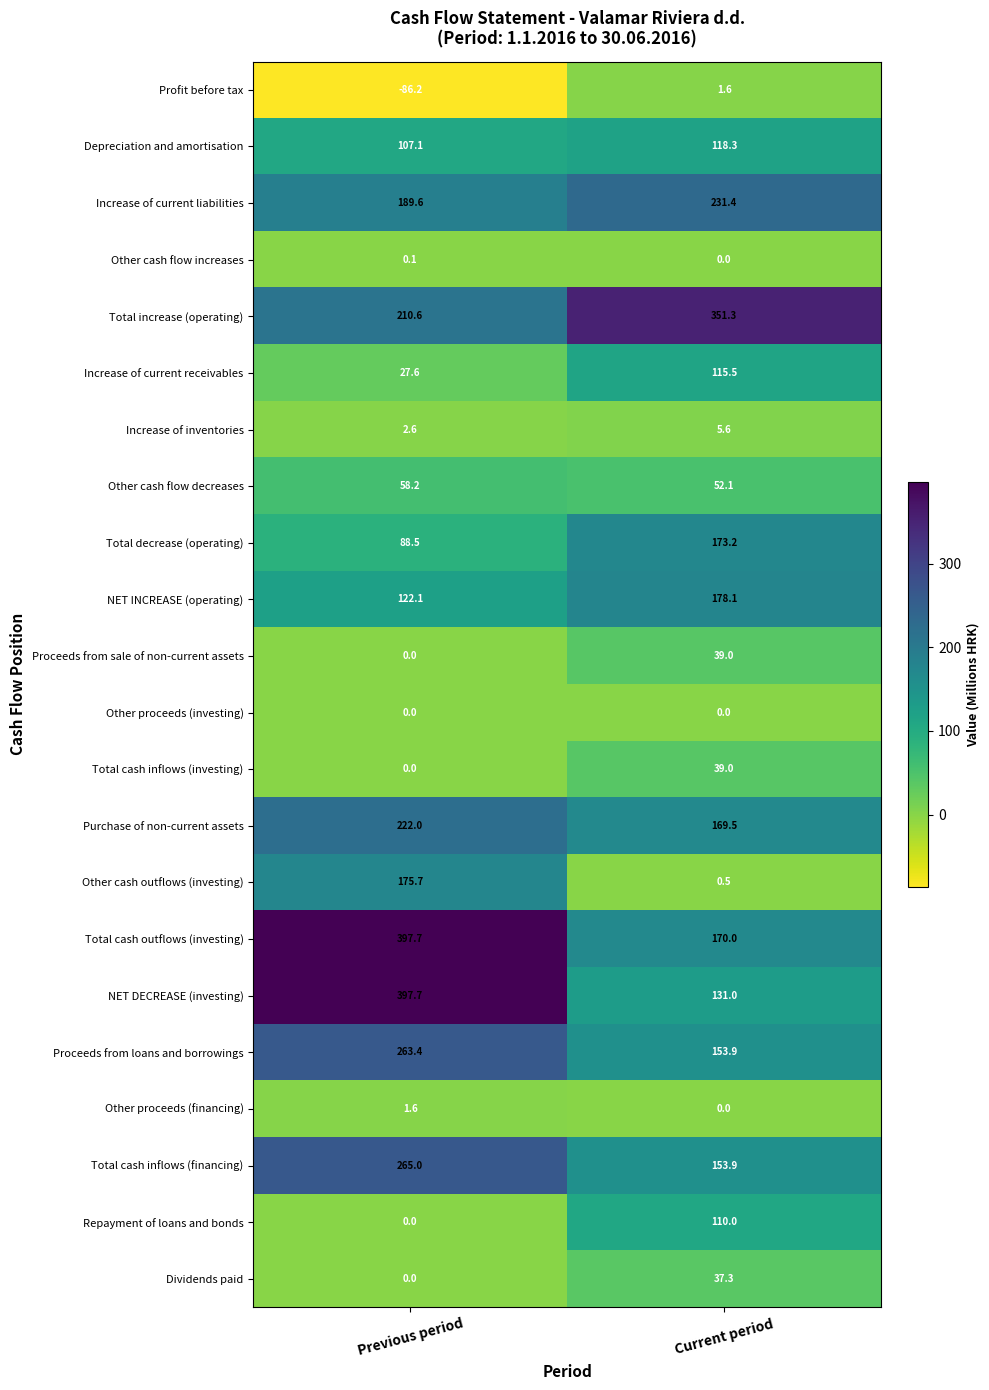

Is it true that NET INCREASE (operating) equals 122.1 at Previous period?

True